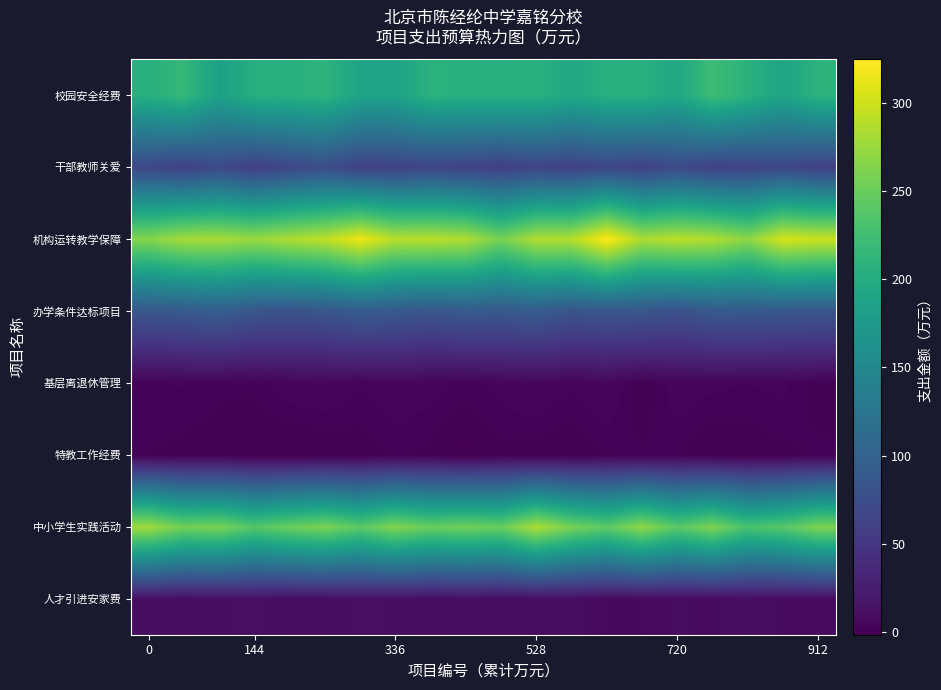

List the series in order of their peak value, highest first.

机构运转教学保障, 中小学生实践活动, 校园安全经费, 办学条件达标项目, 干部教师关爱, 人才引进安家费, 基层离退休管理, 特教工作经费